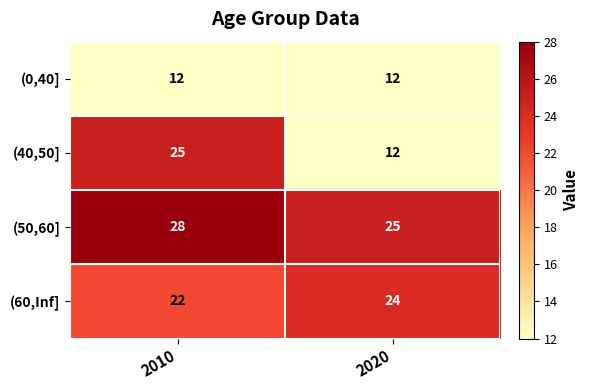

What is the difference between the highest and lowest values at 2020?

13